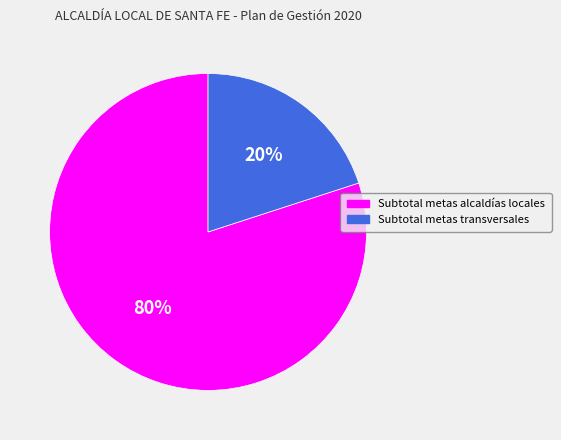

What is the majority slice?

Subtotal metas alcaldías locales